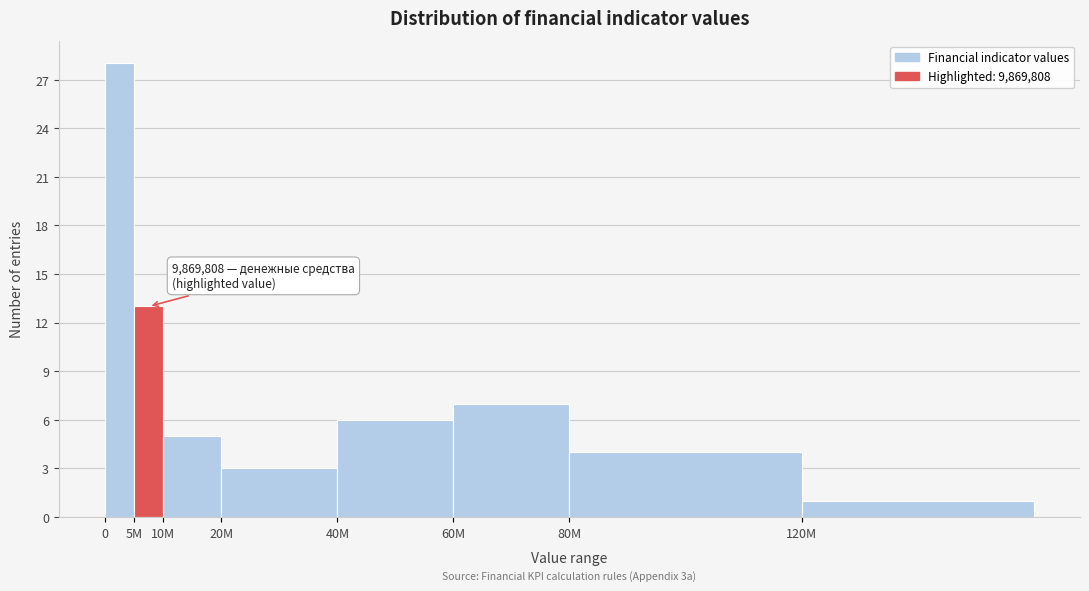

Reading left to right, what are all the values shown in this chart?

28	13	5	3	6	7	4	1